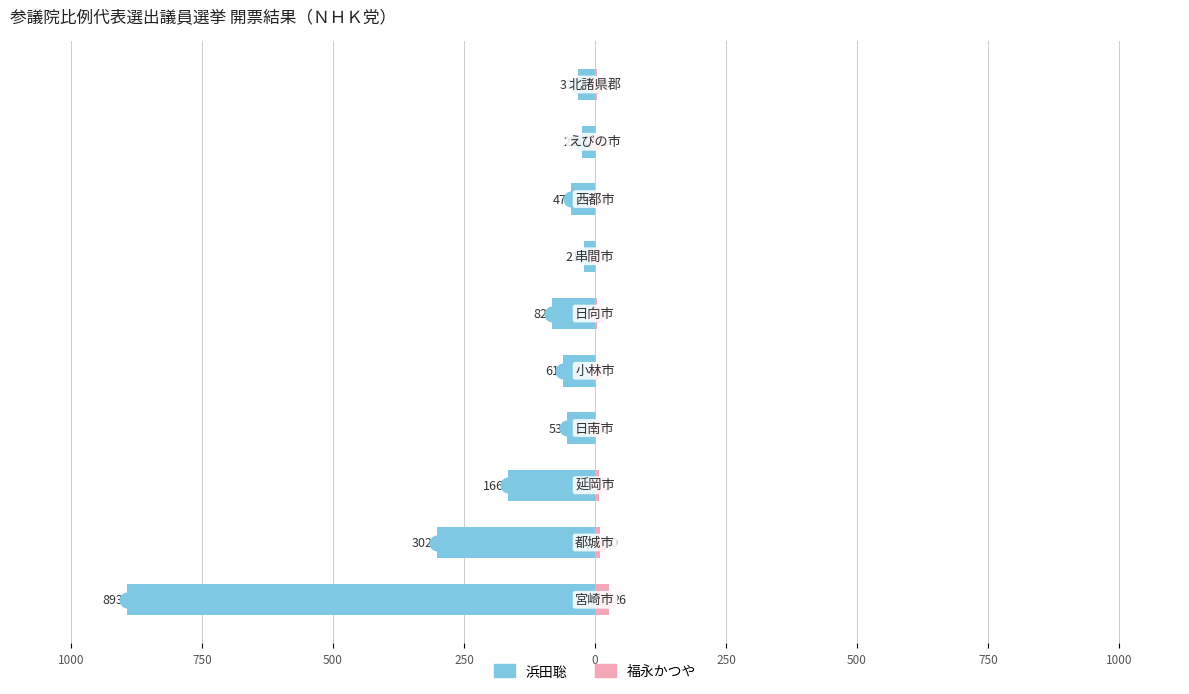

What is the total value across all series at 250?

-60.0